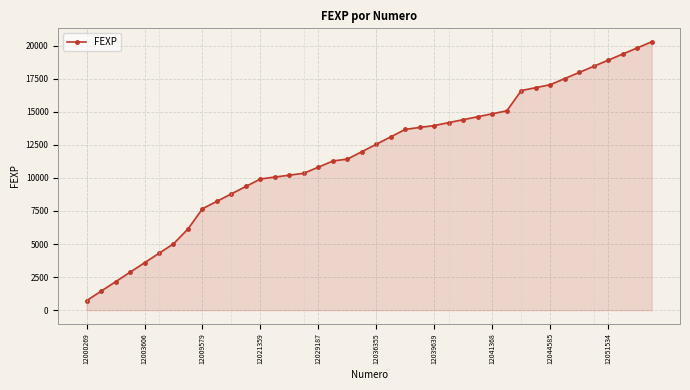

What is the average value?

11734.8